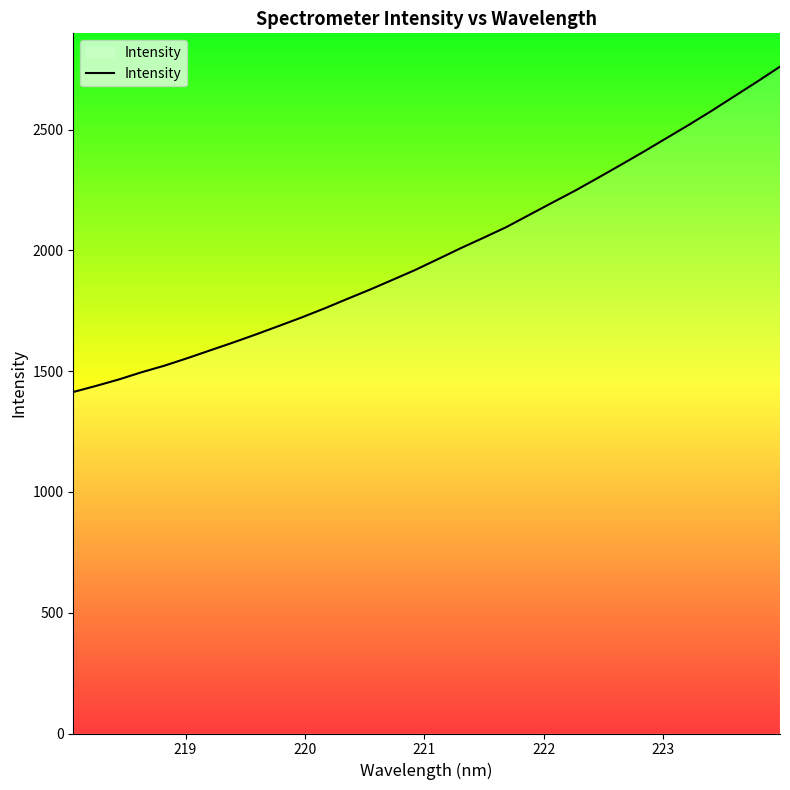

What is the smallest value displayed?

1413.9